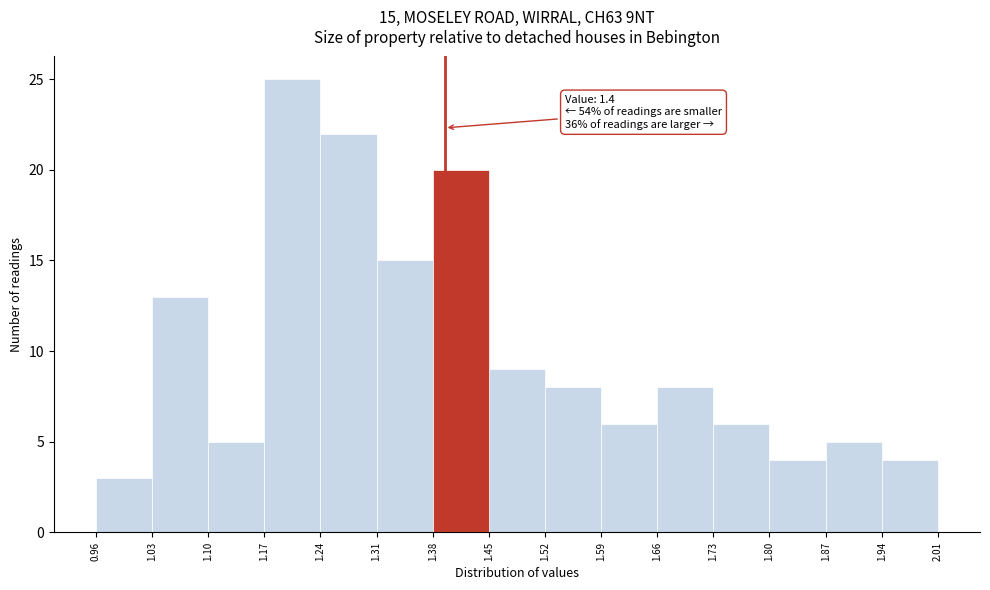

Over which range of the x-axis is the bar tallest?

1.17 to 1.24